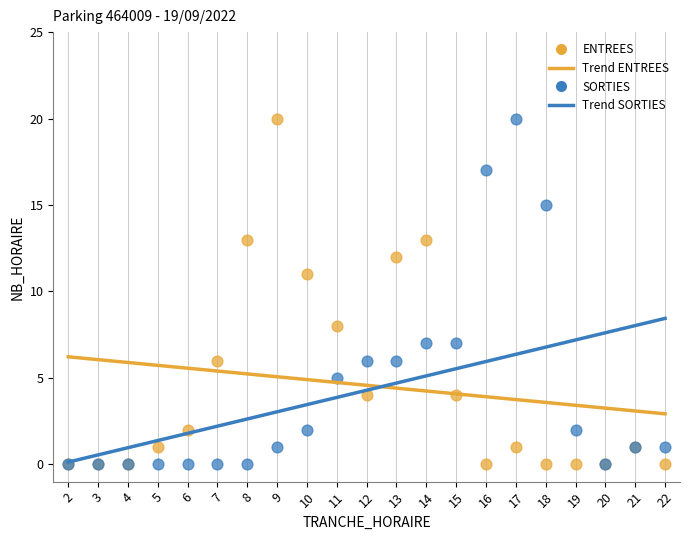

In the SORTIES series, what Y value is closest to 10?

7